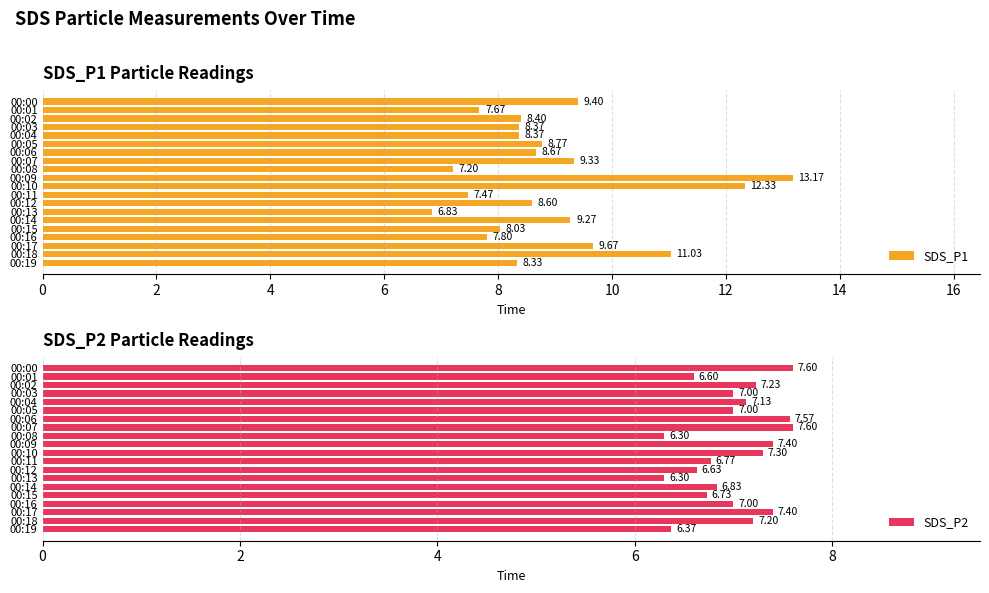

Reading left to right, list all the values displayed in this chart.

SDS_P1: 9.4	7.7	8.4	8.4	8.4	8.8	8.7	9.3	7.2	13.2	12.3	7.5	8.6	6.8	9.3	8.0	7.8	9.7	11.0	8.3
SDS_P2: 7.6	6.6	7.2	7.0	7.1	7.0	7.6	7.6	6.3	7.4	7.3	6.8	6.6	6.3	6.8	6.7	7.0	7.4	7.2	6.4